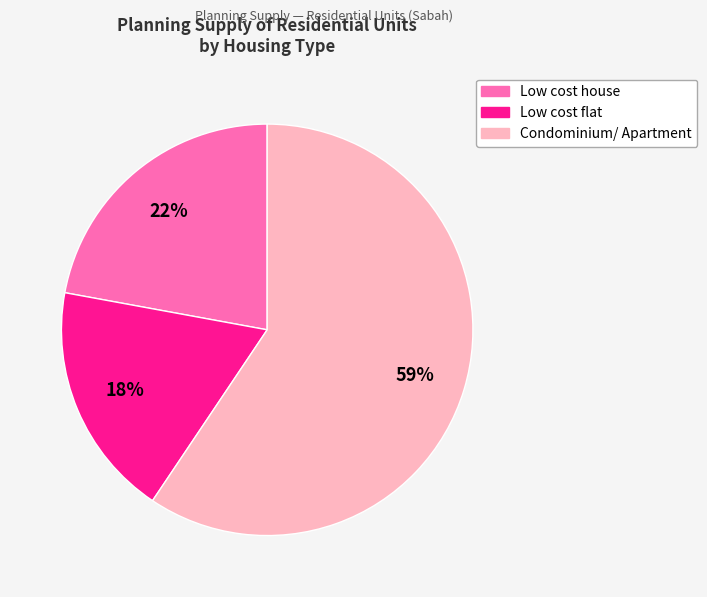

Is there any slice that represents more than half of the pie?

Yes